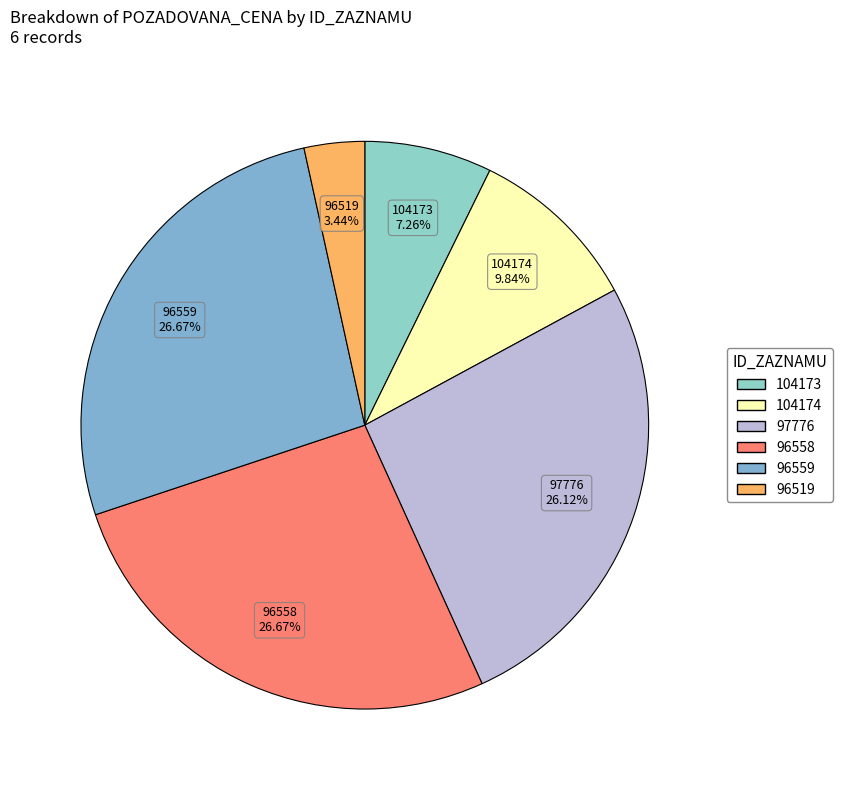

What portion of the pie excludes 104173?

92.7%